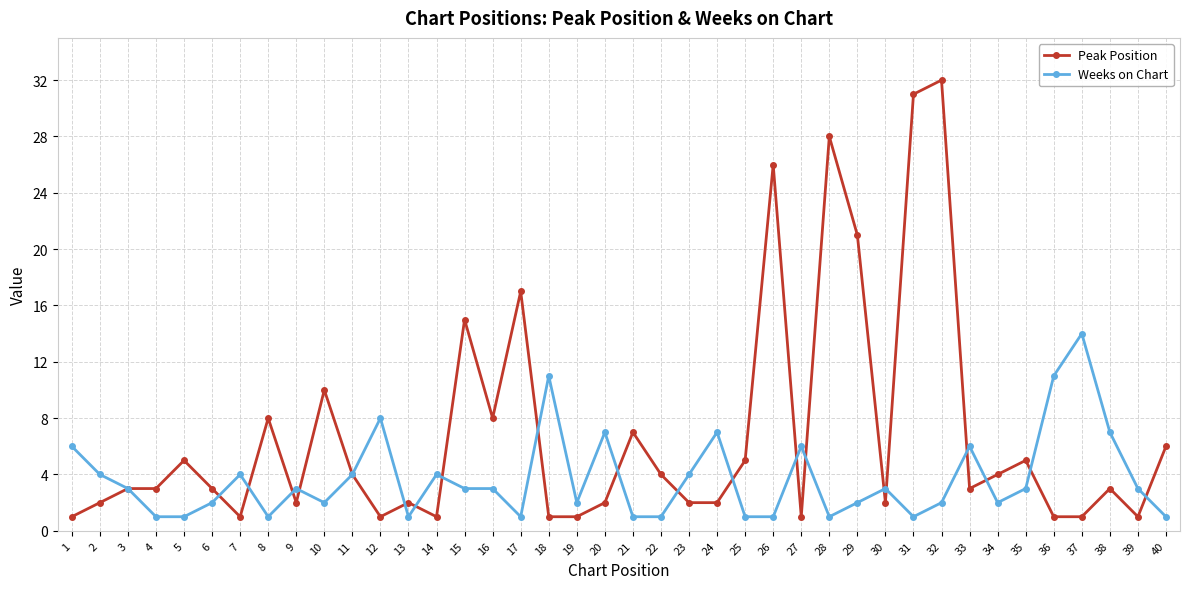

True or false: Weeks on Chart has a value of 1 at 1.

False